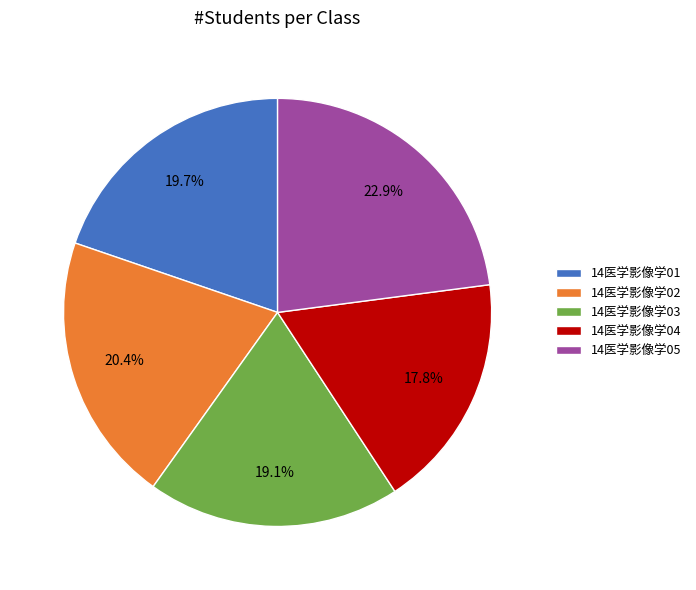

To the nearest percent, what portion does 14医学影像学04 represent?

18%